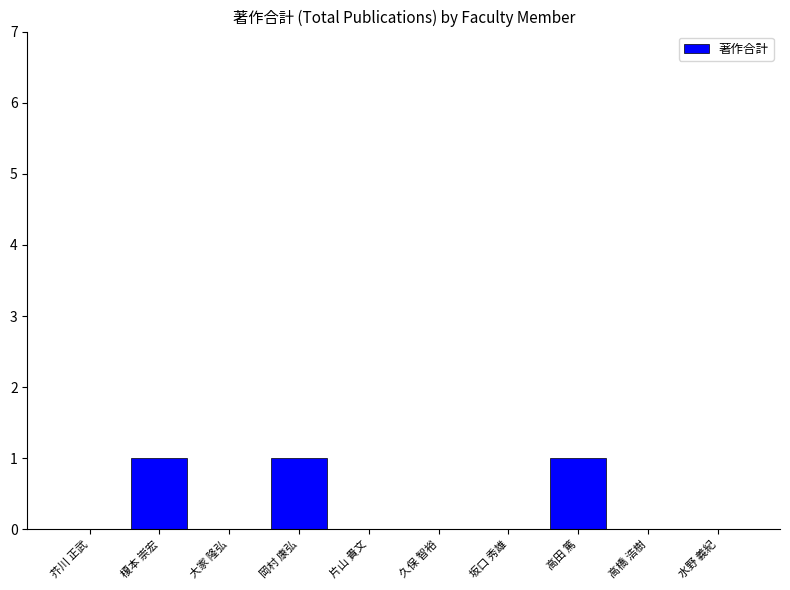

Are the bars grouped side by side (vs. stacked)?

No